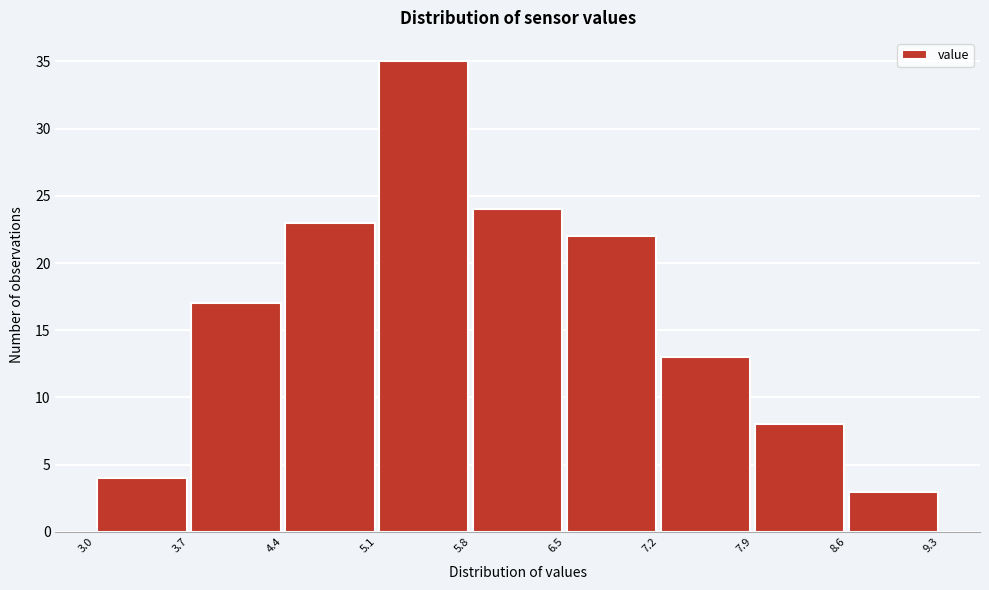

Reading left to right, list every bar in this chart as the range it spans on the x-axis followed by its height. The values are not printed on the chart, so give them approximately, as read against the axis.

3.0 to 3.7: 4
3.7 to 4.4: 17
4.4 to 5.1: 23
5.1 to 5.8: 35
5.8 to 6.5: 24
6.5 to 7.2: 22
7.2 to 7.9: 13
7.9 to 8.6: 8
8.6 to 9.3: 3